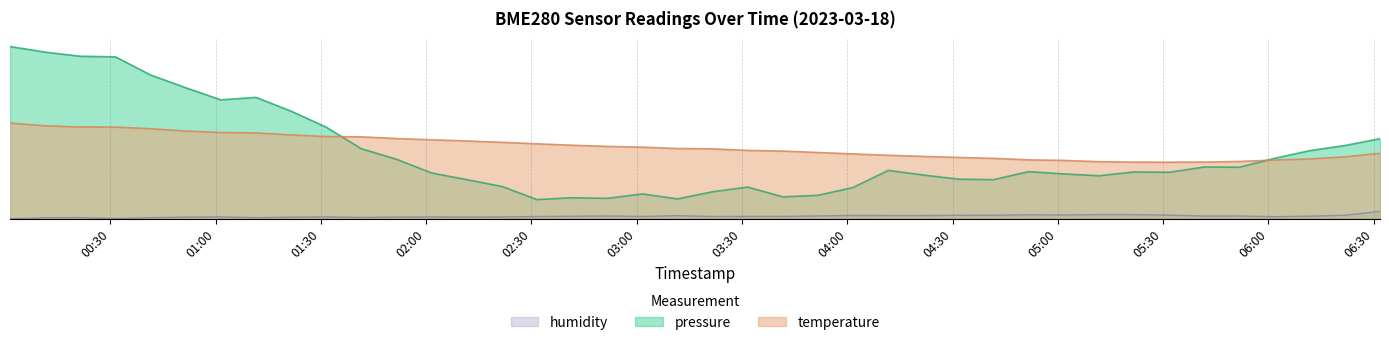

True or false: humidity and temperature intersect in this chart.

False